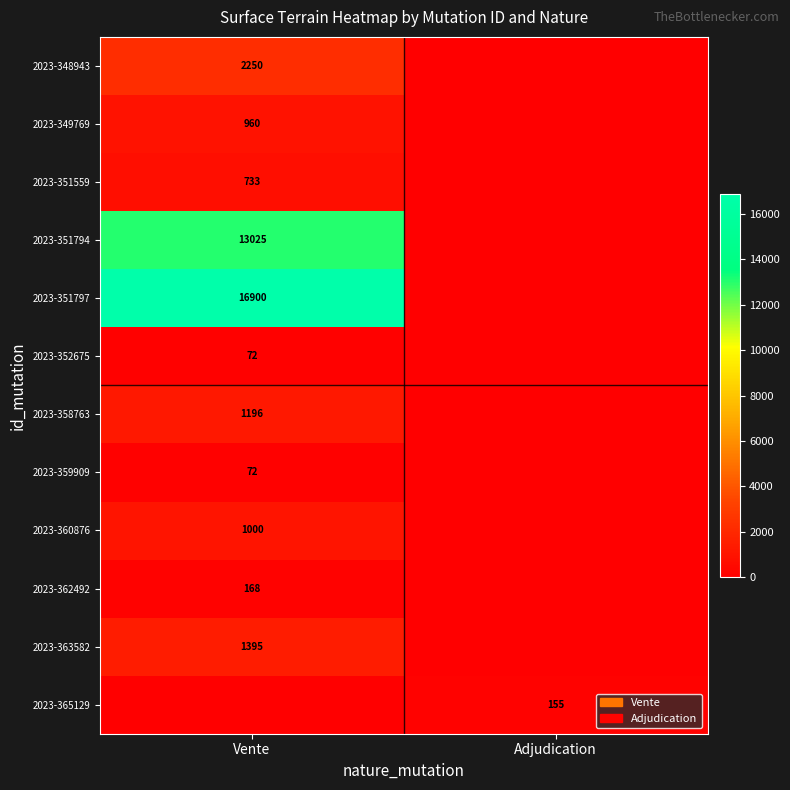

True or false: 2023-362492 has a value of 168 at Vente.

True